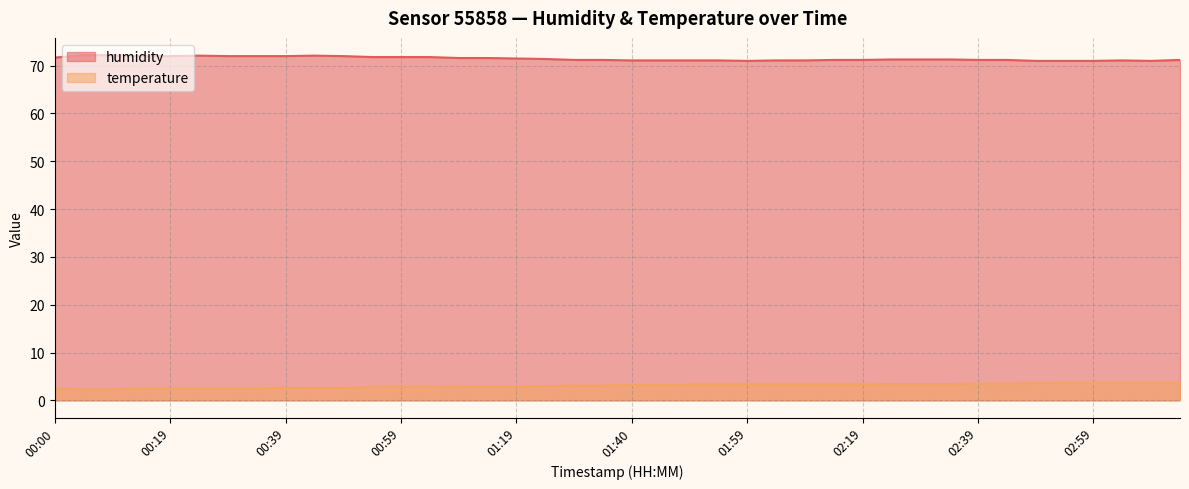

What is the total value across all series at 01:59?

74.3